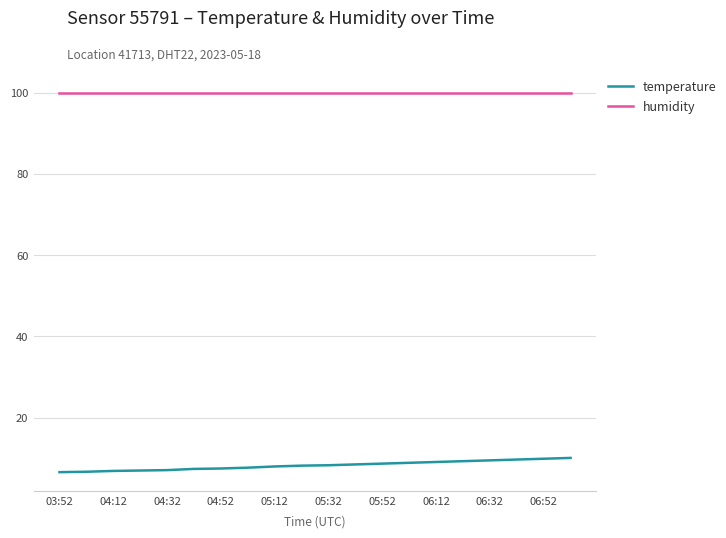

Which series has the largest total across all categories?

humidity